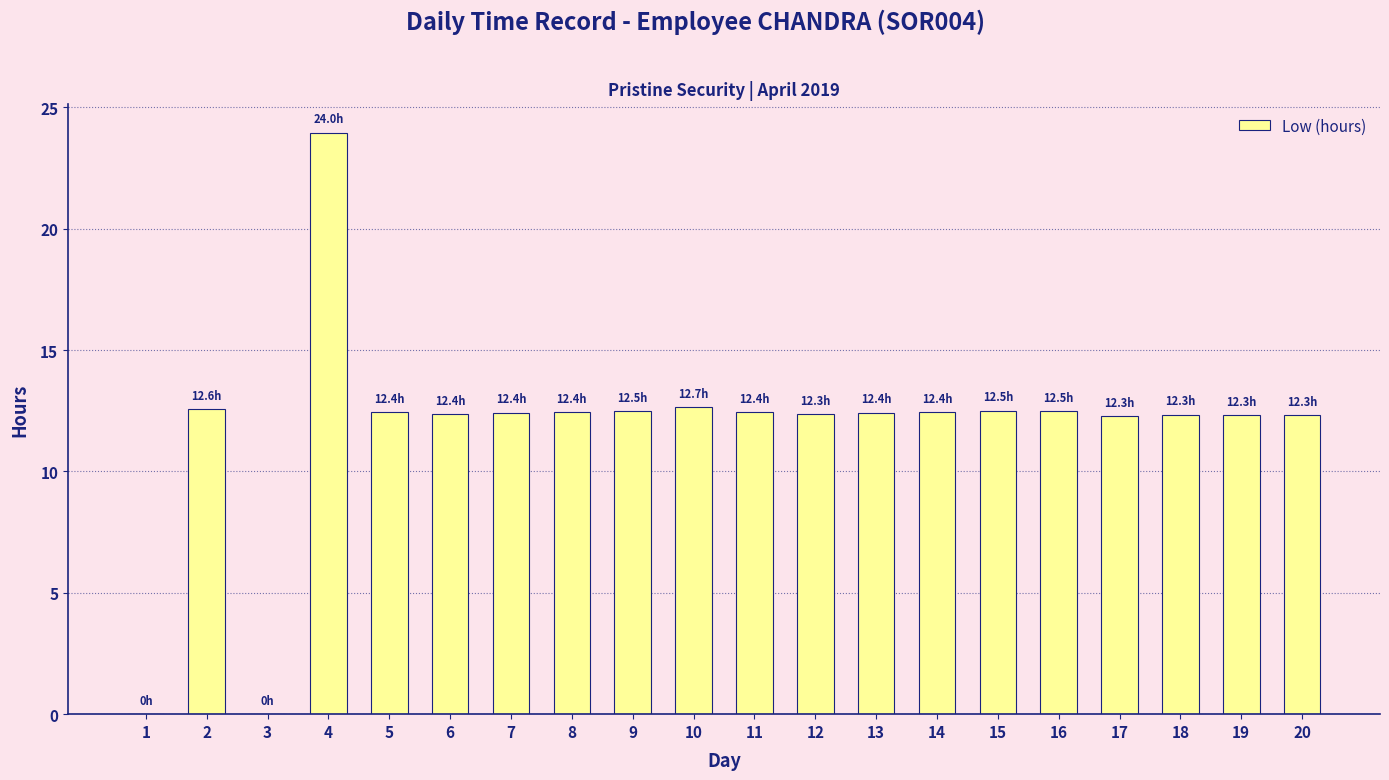

Which category has the highest value across all series?

4